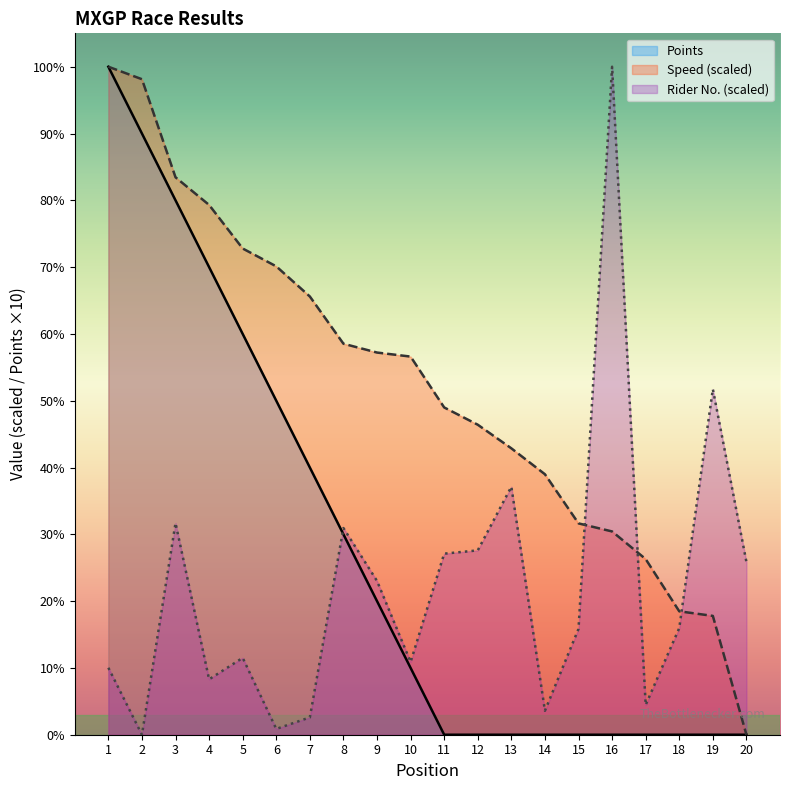

At which category is the sum across all series the highest?

1